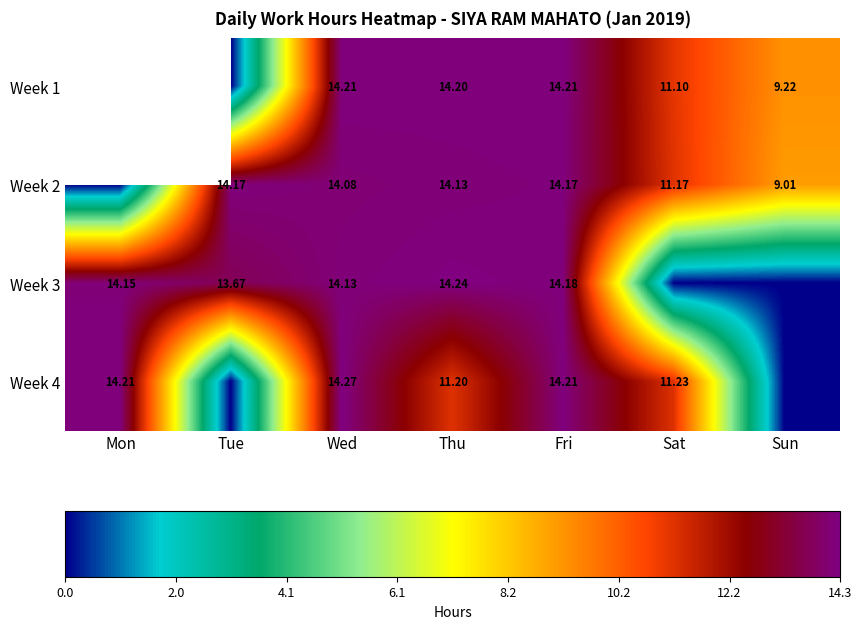

Between Mon and Wed, which is larger?

Wed